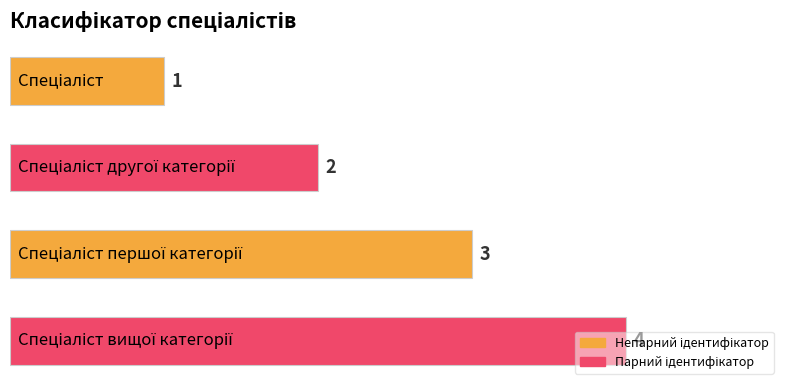

What is the difference between the maximum and minimum values?

3